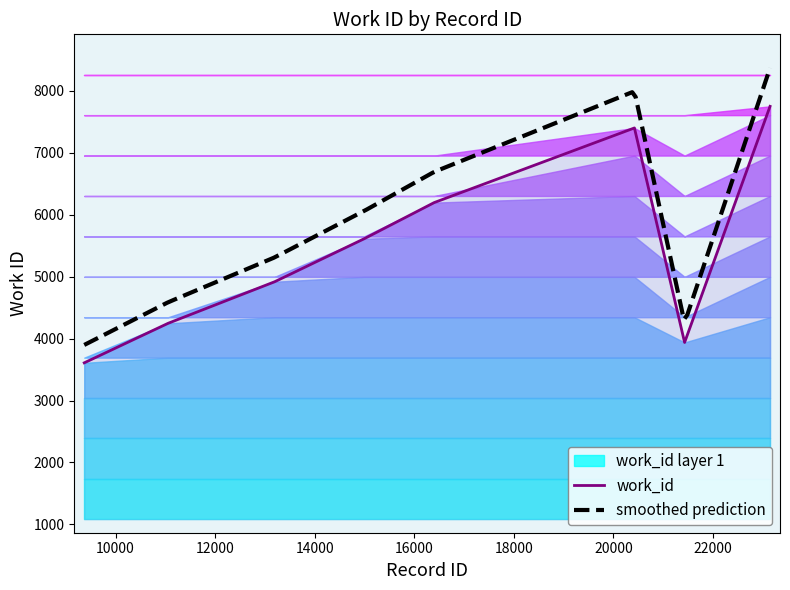

Reading left to right, list all the values displayed in this chart.

9371=3609	11055=4247	13195=4918	14992=5612	14993=5612	16399=6196	20421=7401	21429=3938	23145=7750